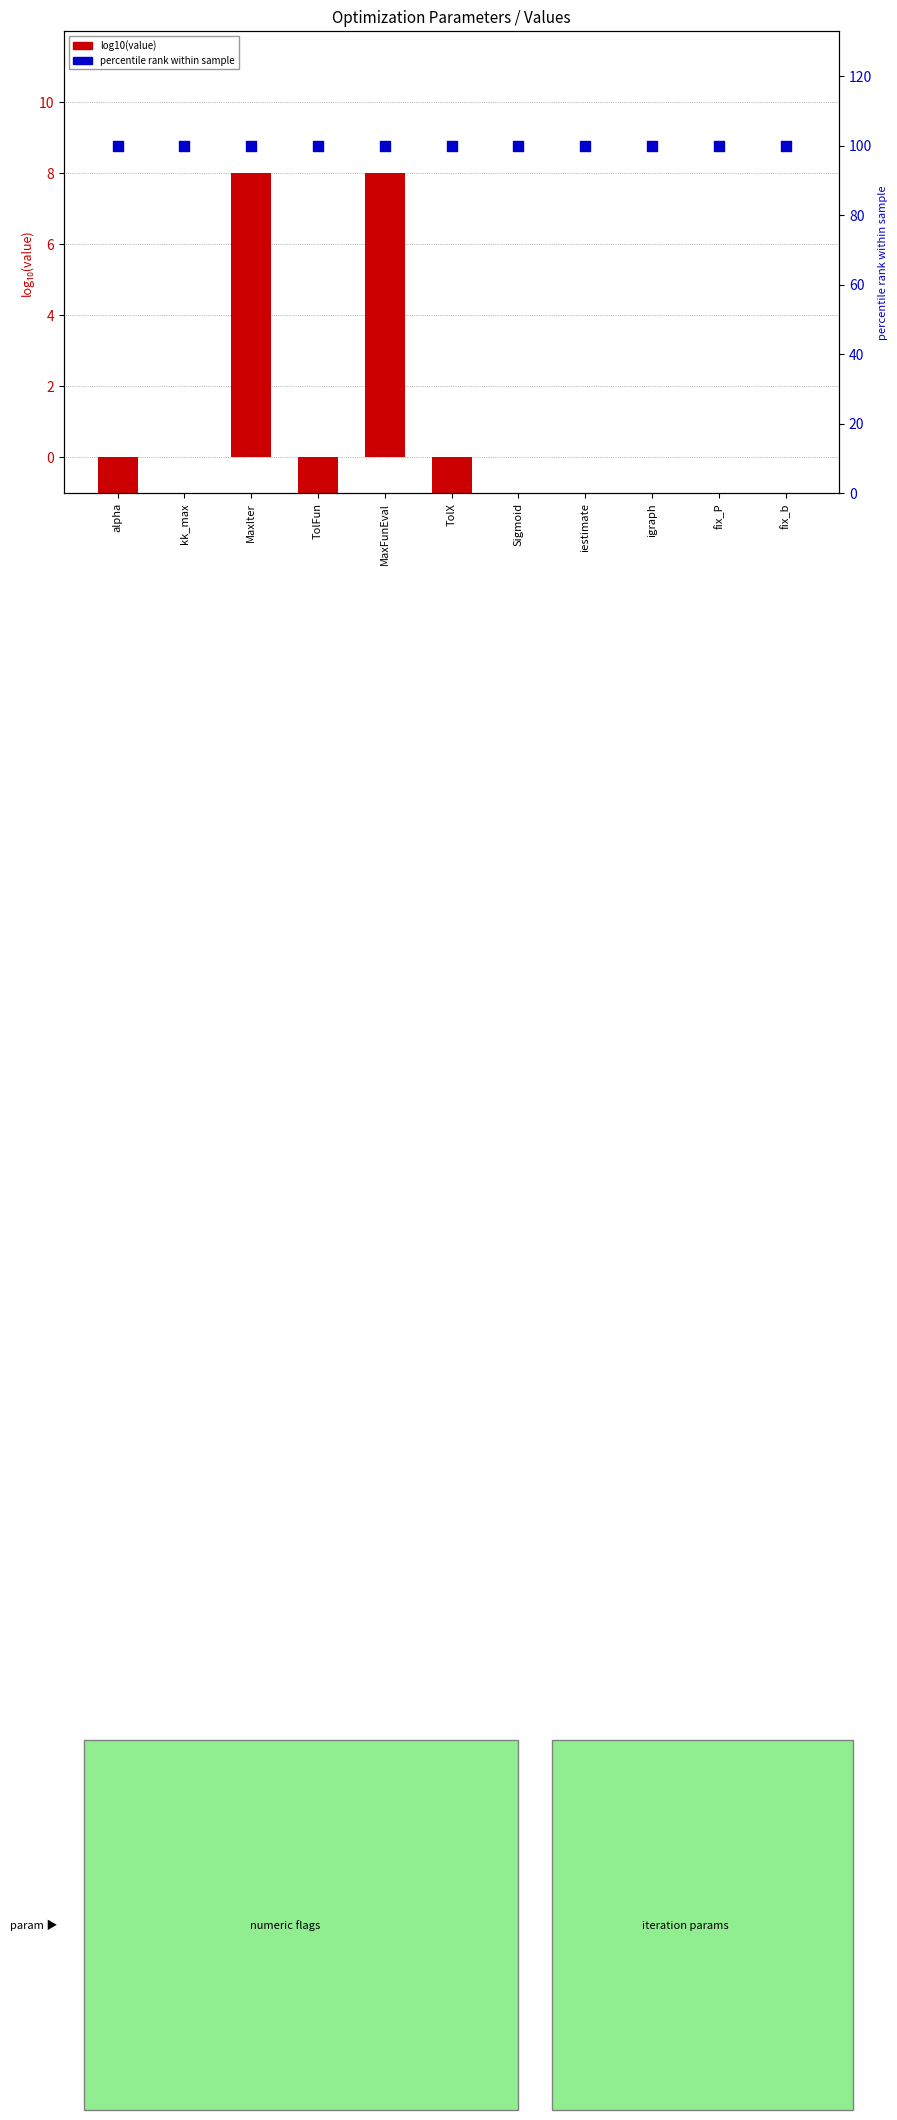

Which series has the largest Y range (max minus min)?

log10(value)